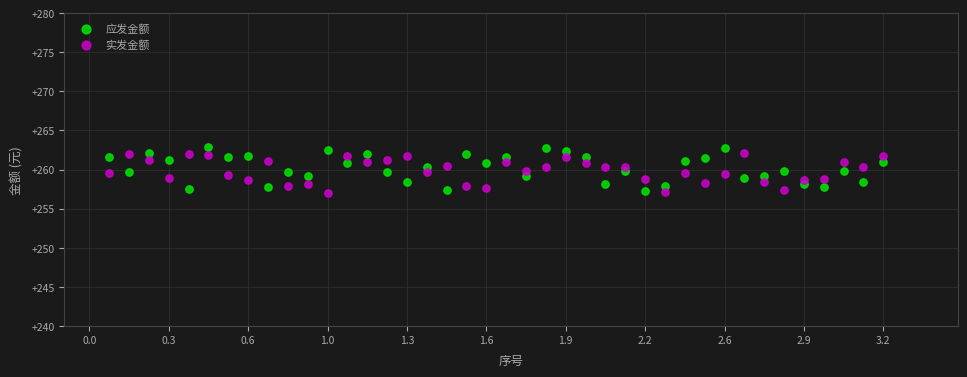

What is the X range (max minus min) for the scatter plot?

3.1